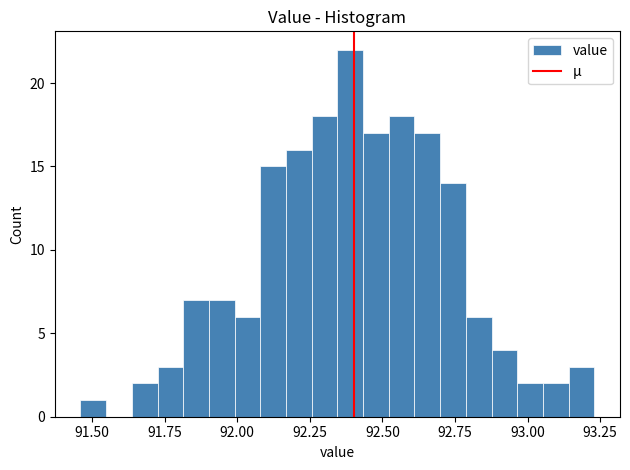

Around what value on the x-axis is the tallest bar? Give the approximate position of its centre, as read against the axis.

92.40